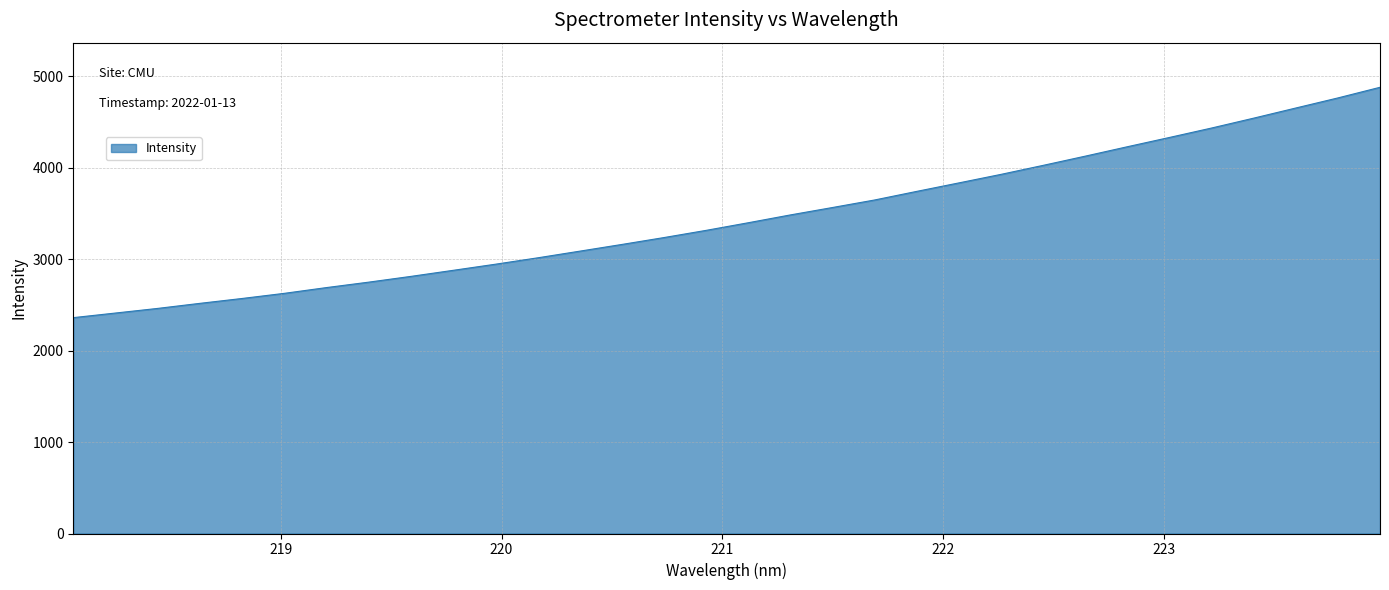

What is the difference between the maximum and minimum values?

2517.9